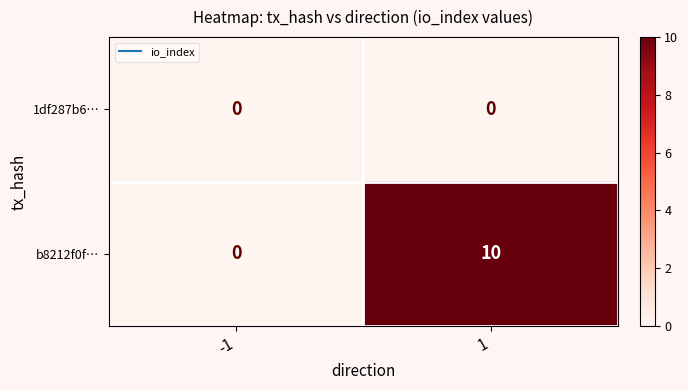

Which series has the largest range (max minus min)?

b8212f0f…